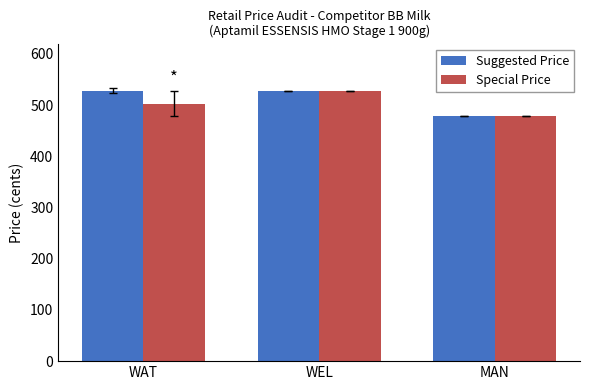

What value does the Suggested Price series have at WEL, to the nearest 5?

530